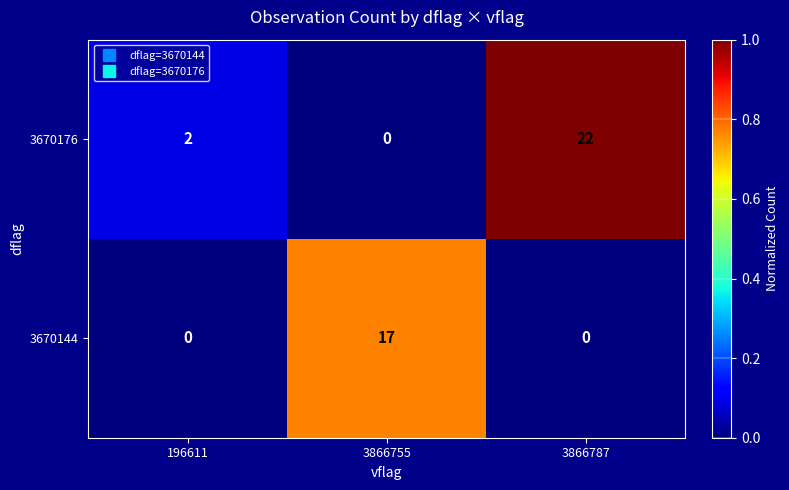

What is the difference between the maximum and minimum values in the 3670176 series?

22